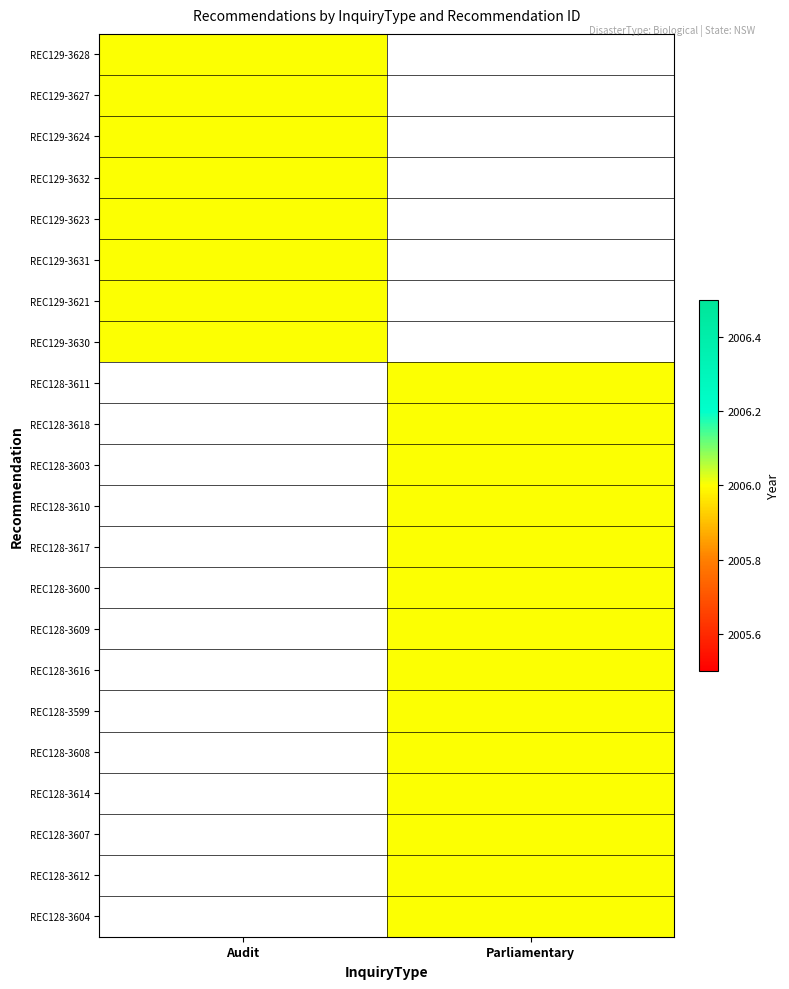

Which label corresponds to the smallest value in the chart?

REC128-3611